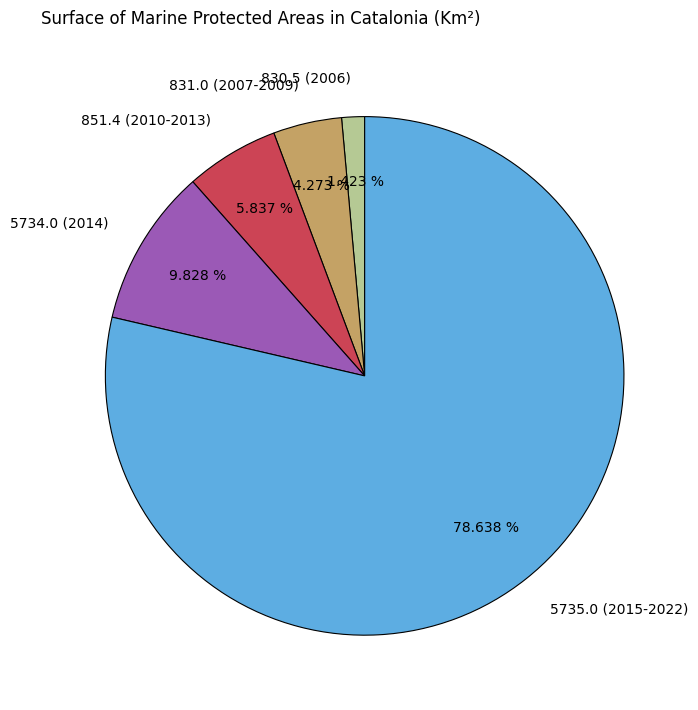

Rank the categories by value from lowest to highest.

830.5 (2006), 831.0 (2007-2009), 851.4 (2010-2013), 5734.0 (2014), 5735.0 (2015-2022)